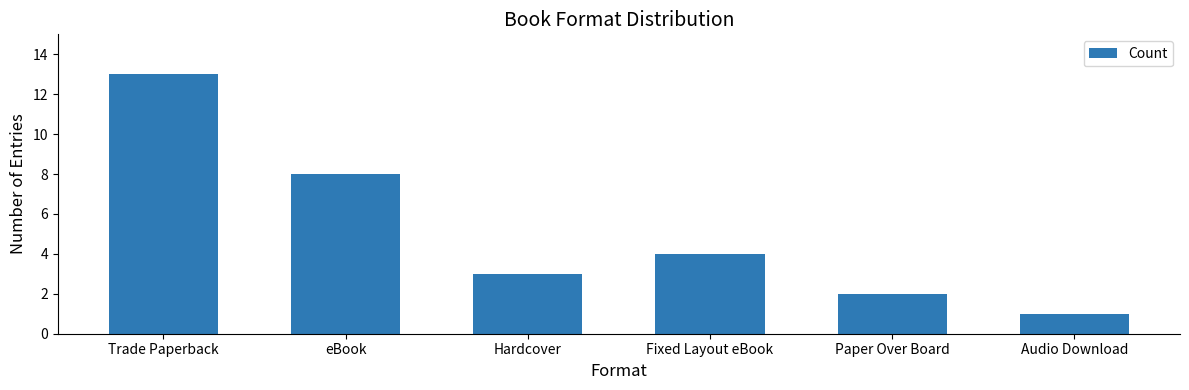

At which category does the chart reach its minimum across all series?

Audio Download